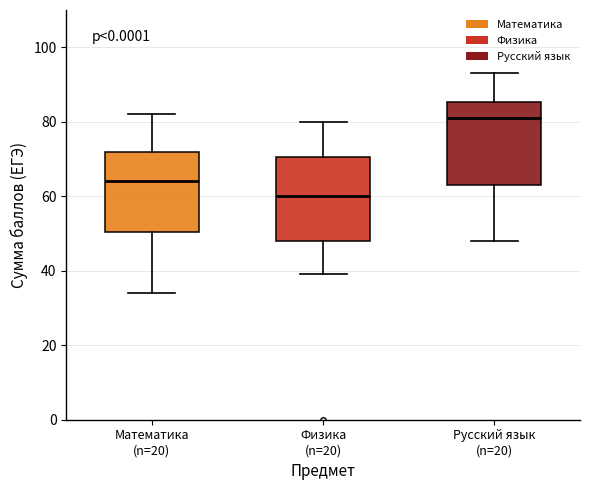

Reading left to right, transcribe this box plot: for each box, give where its median line is, the range the box spans, and where its two whiskers end, as read against the y-axis. The values are not printed on the chart, so give them approximately, as read against the axis.

Математика (n=20): median 64, box 50 to 72, whiskers 34 to 82
Физика (n=20): median 60, box 48 to 70, whiskers 40 to 80
Русский язык (n=20): median 82, box 64 to 86, whiskers 48 to 94